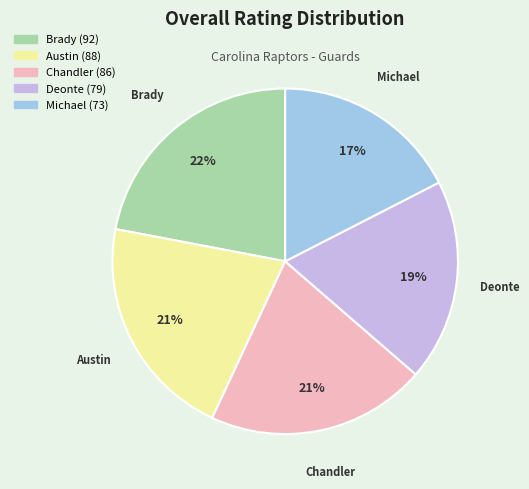

To the nearest percent, what is the combined percentage of Austin and Chandler?

42%